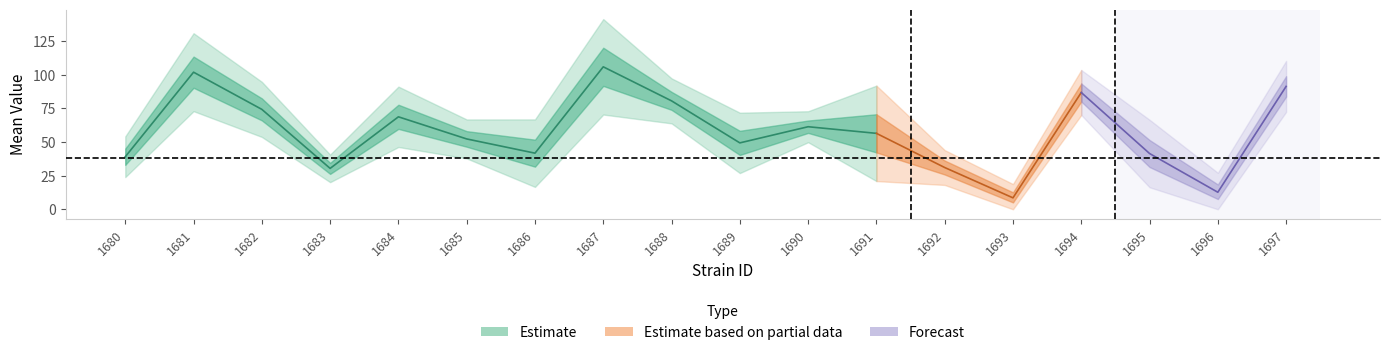

Does the chart have visible grid lines?

No